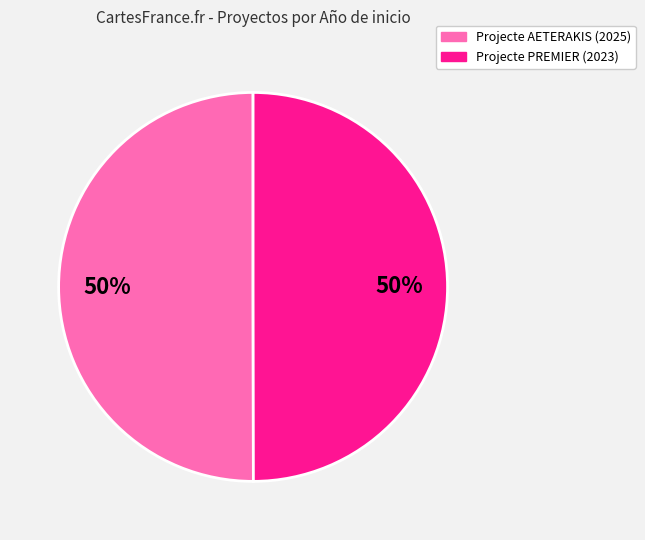

To the nearest percent, what is the average slice percentage?

50%